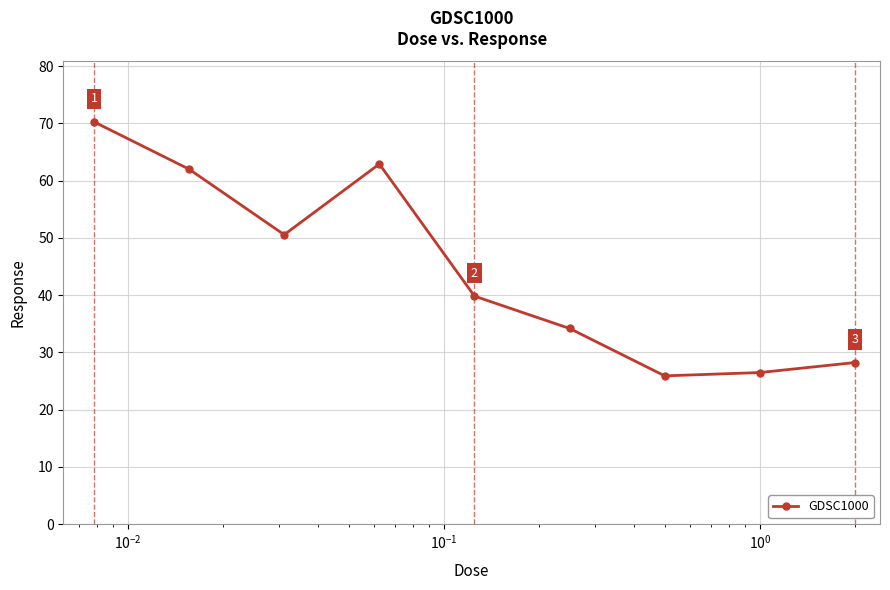

What is the difference between the second highest and second lowest values?

36.4